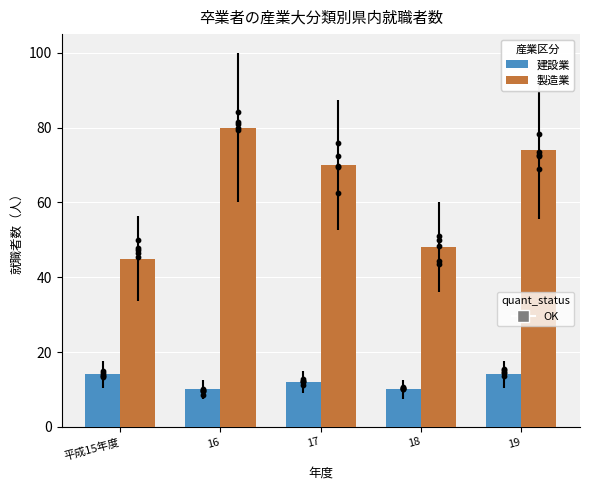

What are all the series names shown in the legend?

建設業, 製造業